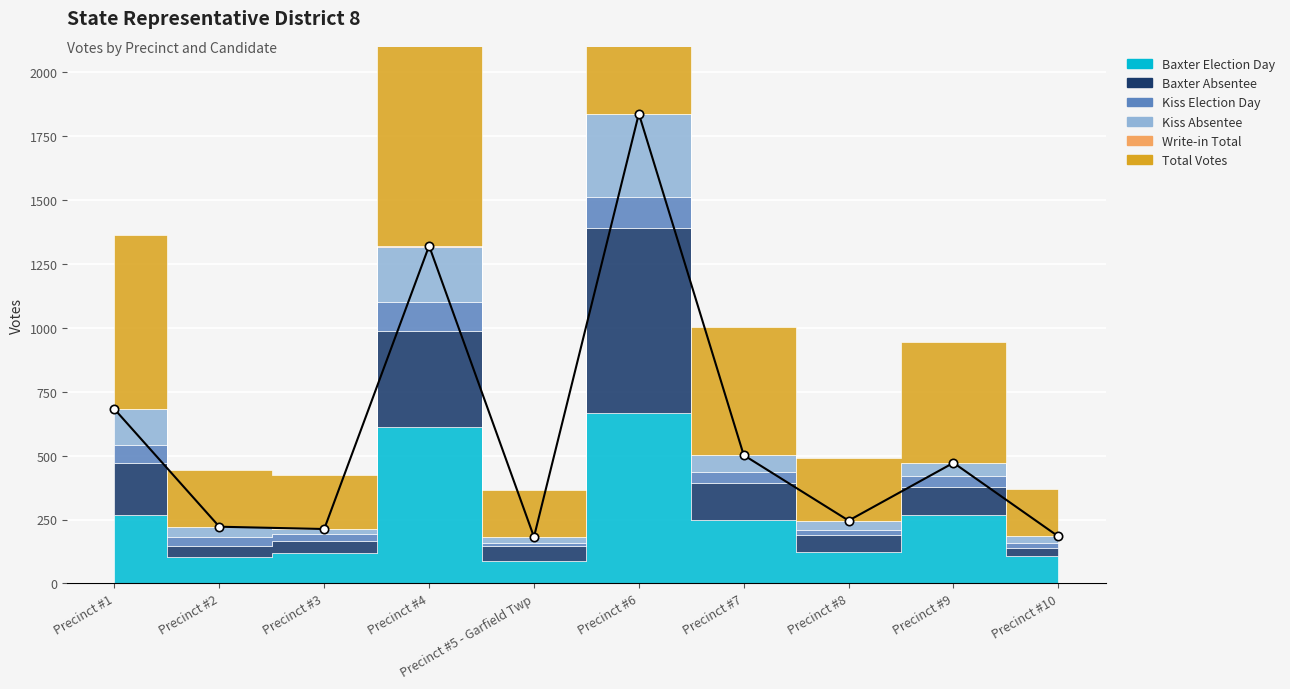

Which series has the largest total across all categories?

Total Votes